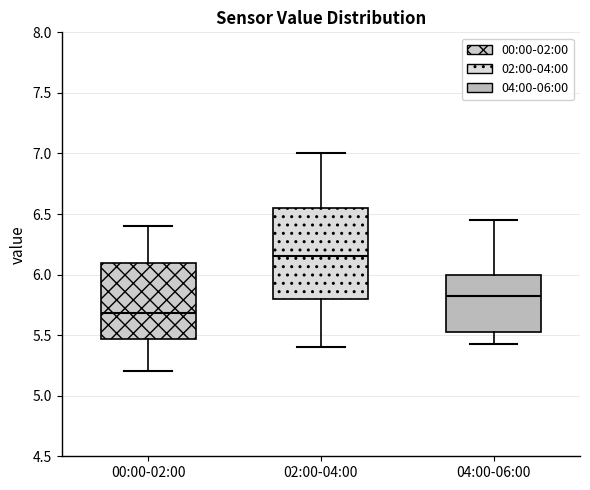

Which box's median line is the lowest?

00:00-02:00